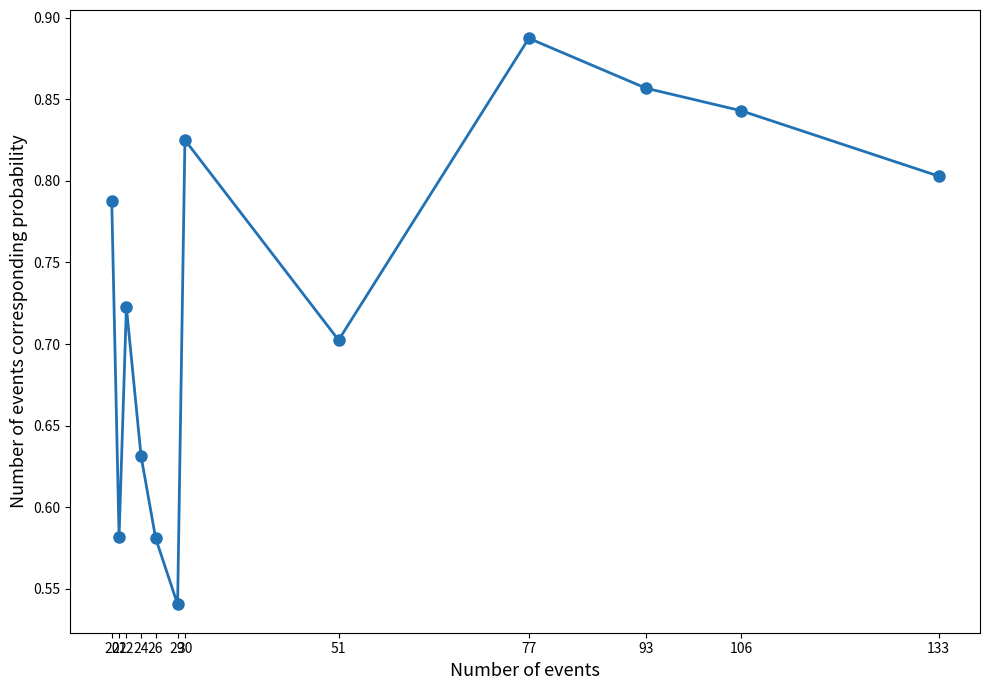

True or false: there are more than 1 points higher than both neighbors.

True